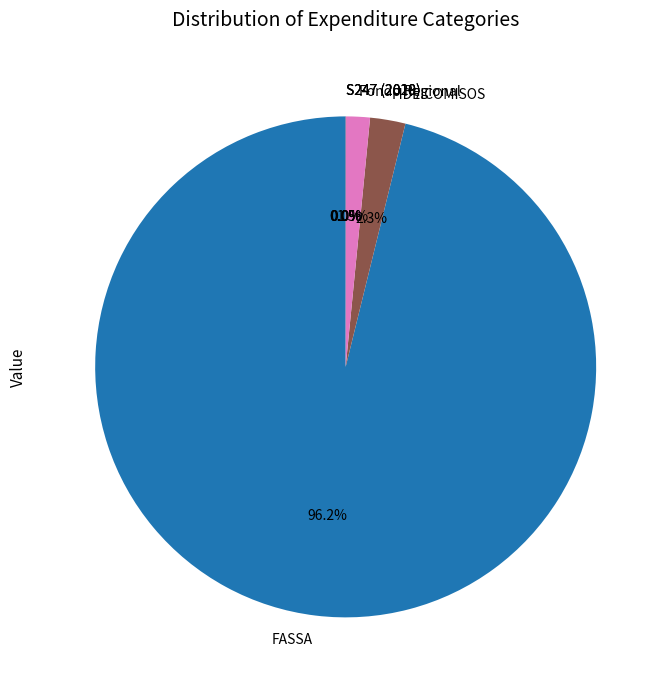

What percentage is NOT represented by FIDEICOMISOS?

97.7%